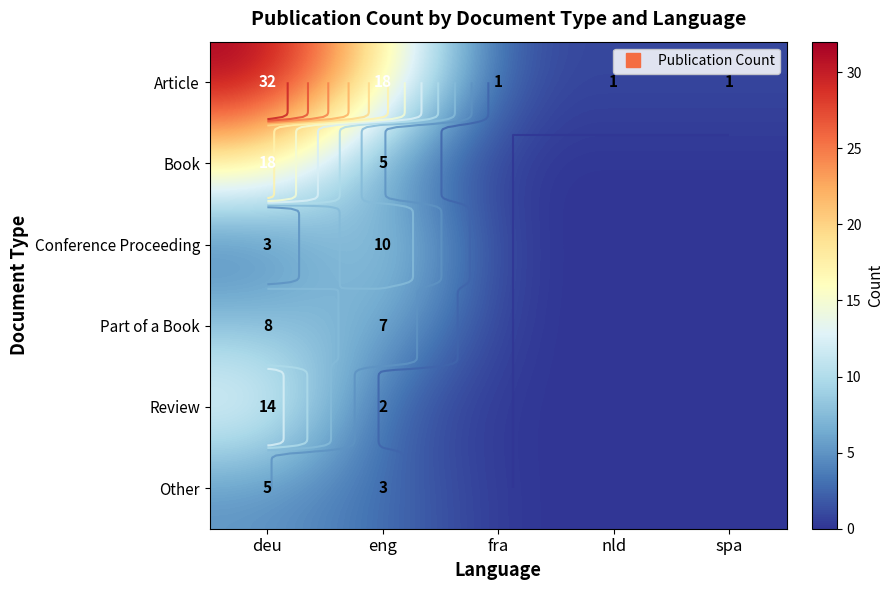

The Other series shows 3 at eng. True or false?

True